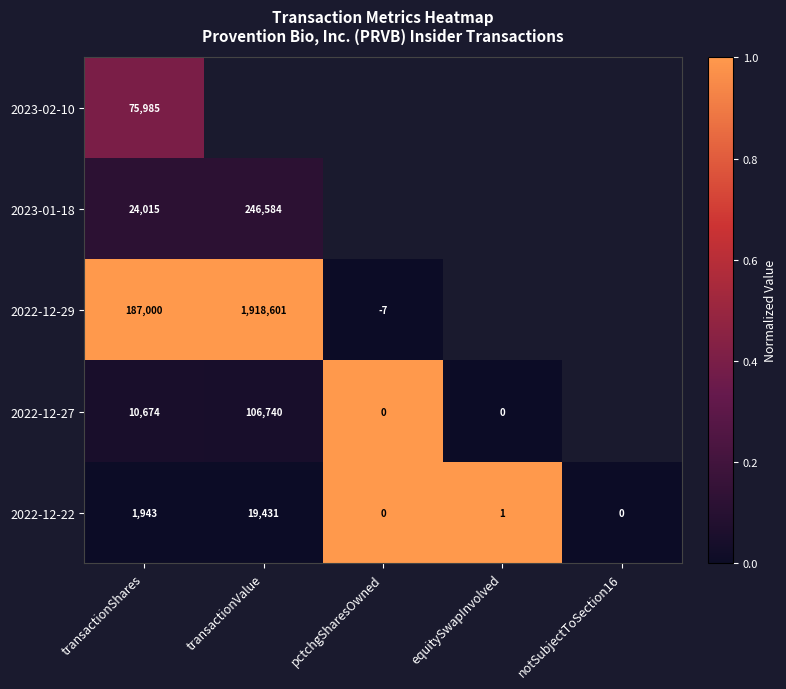

At which label does 2022-12-22 first exceed 1?

transactionShares